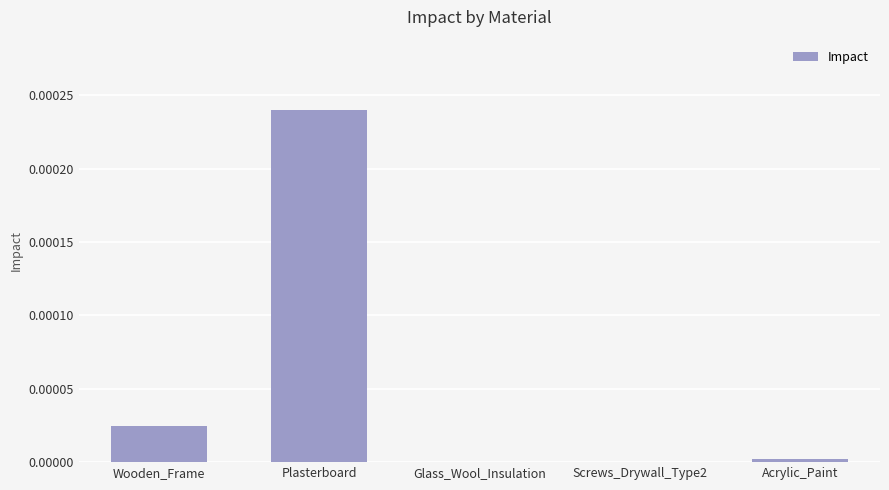

Between Wooden_Frame and Glass_Wool_Insulation, which is larger?

Wooden_Frame